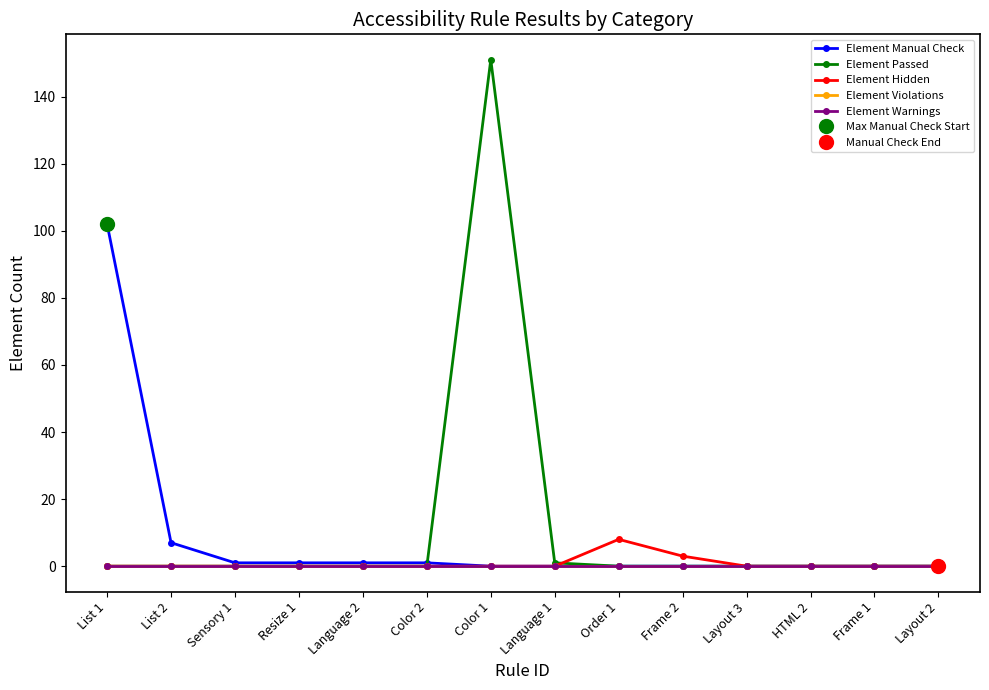

True or false: Element Hidden and Element Warnings intersect in this chart.

False